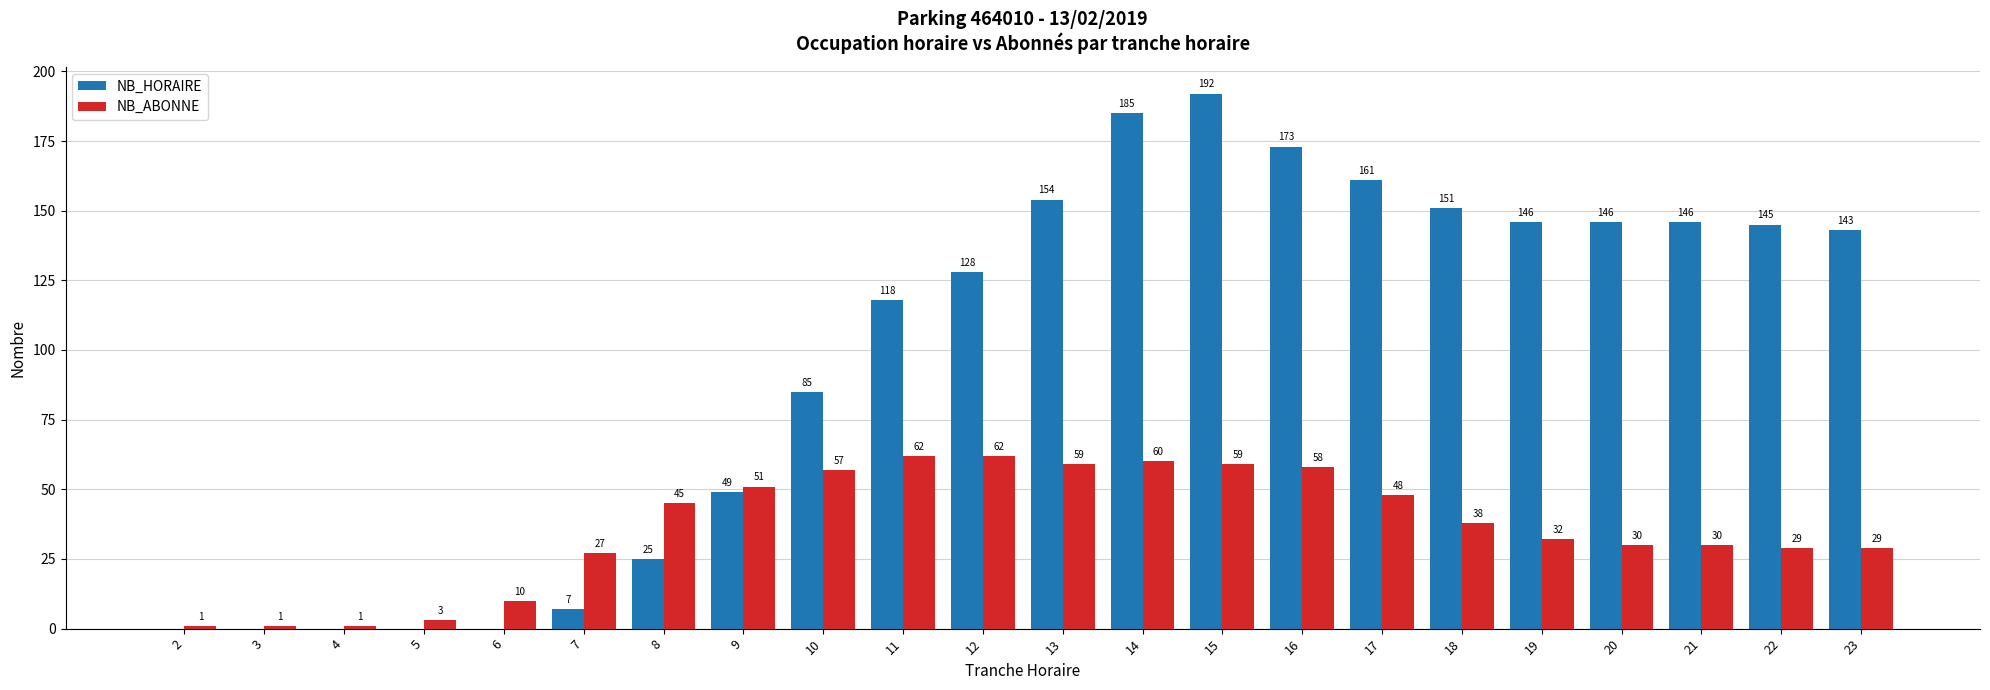

True or false: NB_ABONNE has a value of 40 at 16.

False